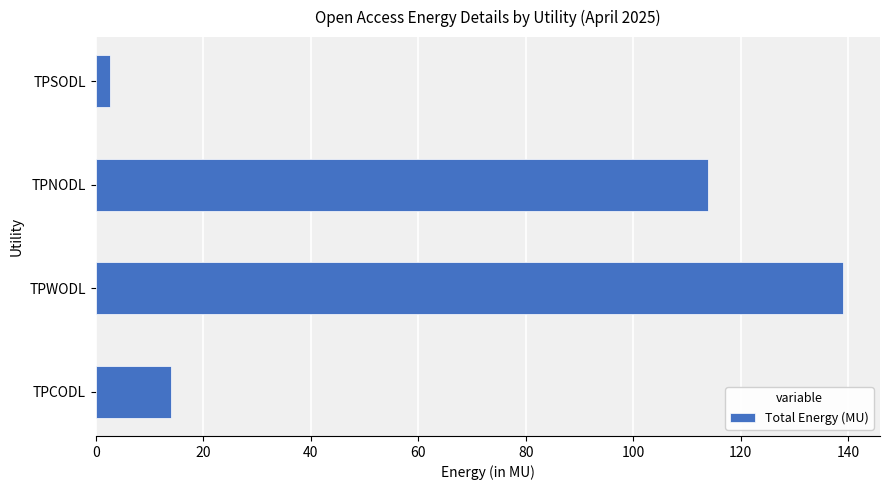

Is it true that the value at TPWODL is 239.6?

False